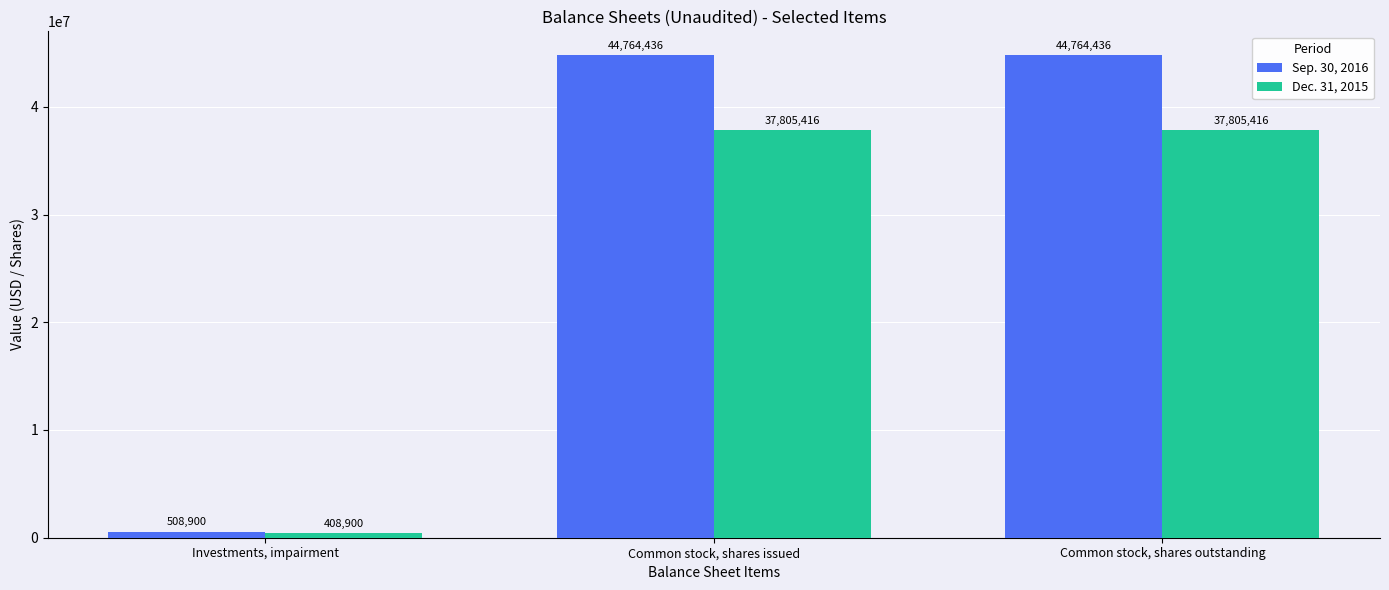

Which category has the lowest value in the Sep. 30, 2016 series?

Investments, impairment